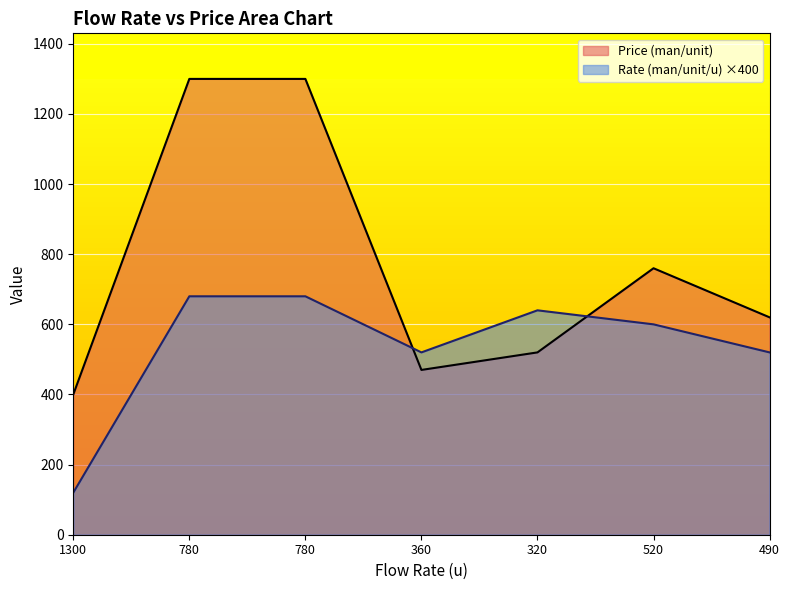

At which label does Price (man/unit) first exceed 620?

780